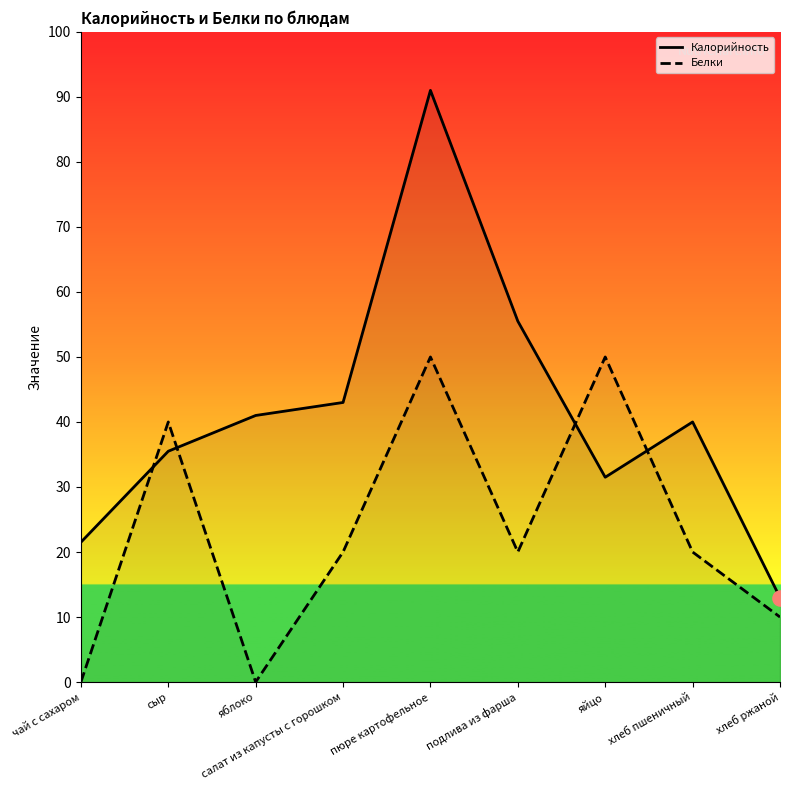

Which series reaches the maximum Y coordinate?

Калорийность